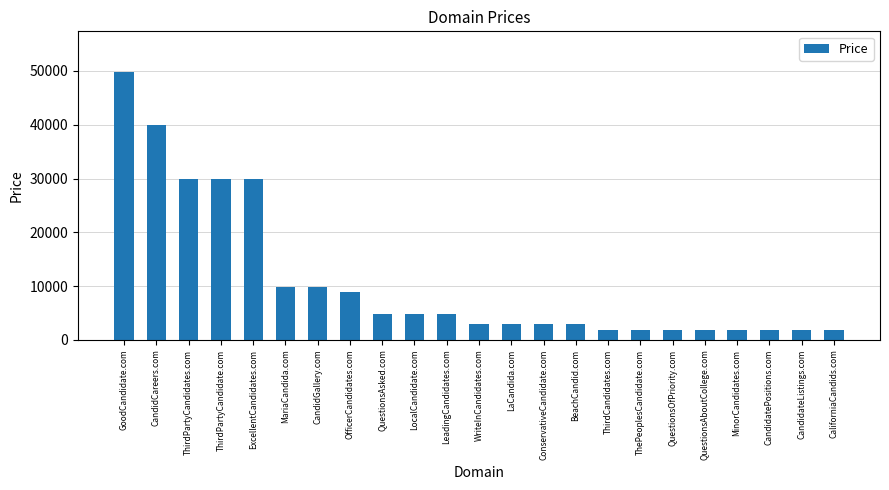

Reading left to right, extract all data points from this chart.

GoodCandidate.com=49888	CandidCareers.com=39888	ThirdPartyCandidates.com=29888	ThirdPartyCandidate.com=29888	ExcellentCandidates.com=29888	MariaCandida.com=9888	CandidGallery.com=9888	OfficerCandidates.com=8888	QuestionsAsked.com=4888	LocalCandidate.com=4888	LeadingCandidates.com=4888	WriteInCandidates.com=2888	LaCandida.com=2888	ConservativeCandidate.com=2888	BeachCandid.com=2888	ThirdCandidates.com=1888	ThePeoplesCandidate.com=1888	QuestionsOfPriority.com=1888	QuestionsAboutCollege.com=1888	MinorCandidates.com=1888	CandidatePositions.com=1888	CandidateListings.com=1888	CaliforniaCandids.com=1888